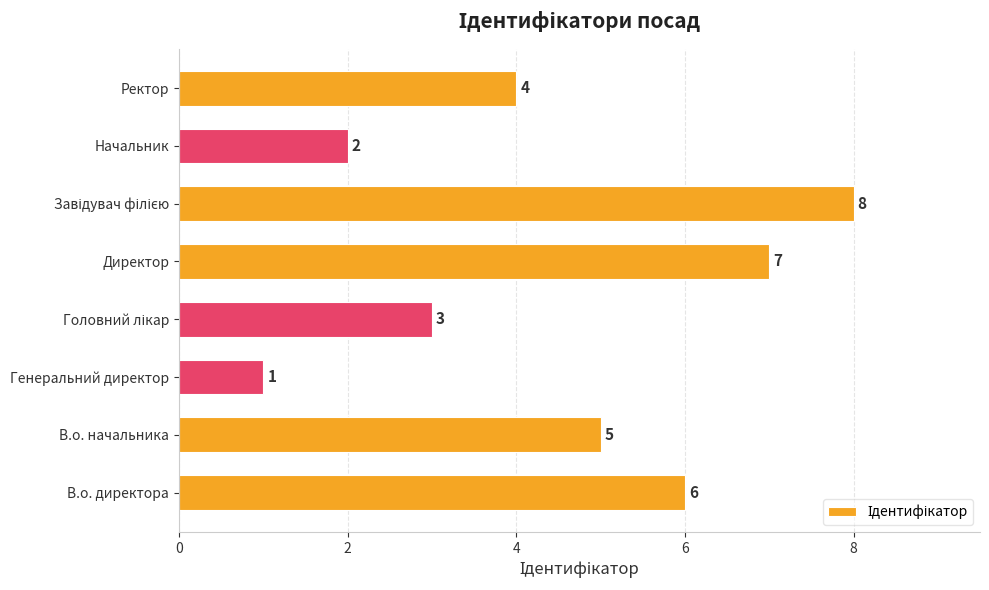

At which category does the chart reach its minimum across all series?

Генеральний директор